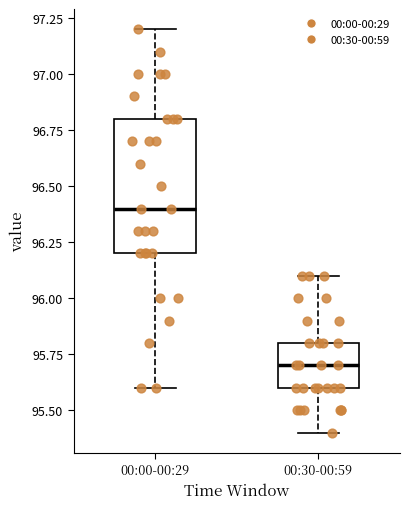

Comparing the boxes themselves (not the whiskers), which one is the tallest?

00:00-00:29